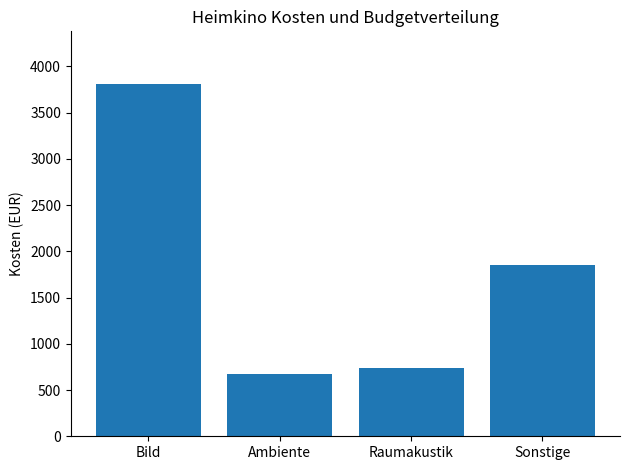

What position from the right is Raumakustik?

2